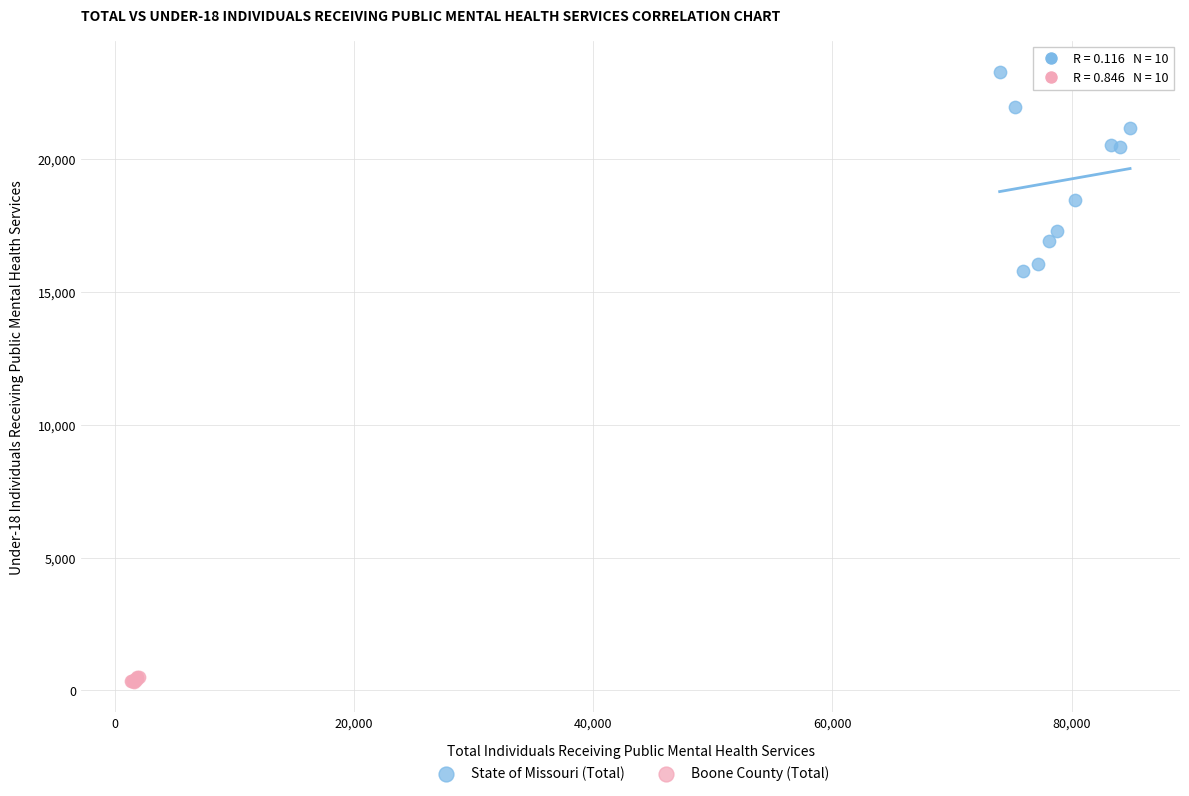

Which series has the widest spread of Y values?

State of Missouri (Total)